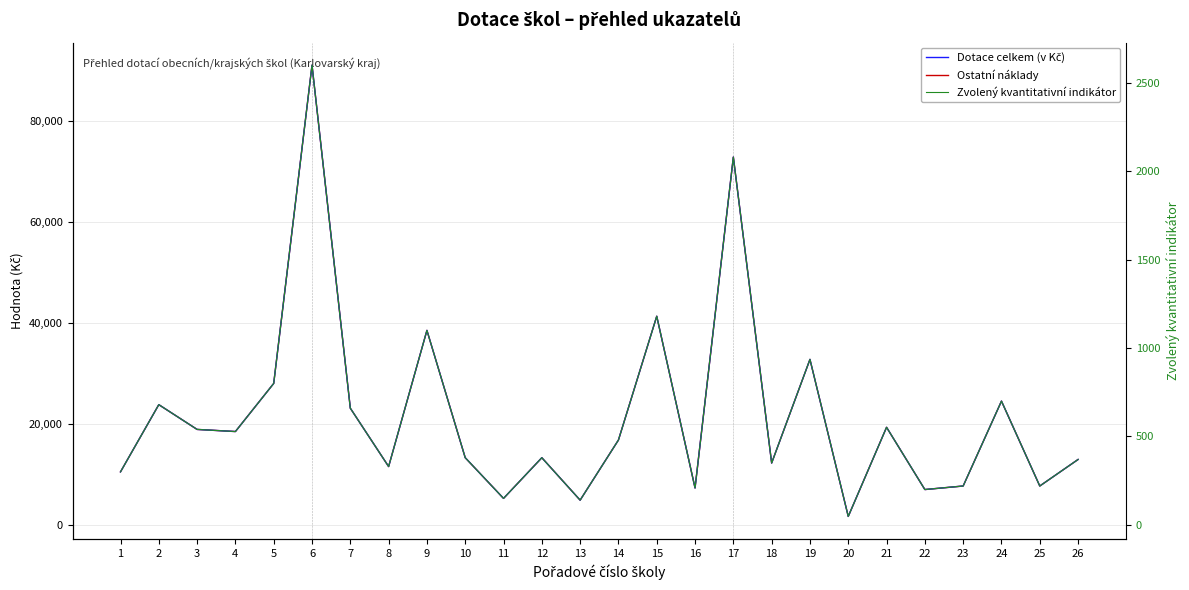

What is the total value across all series at 17?

147680